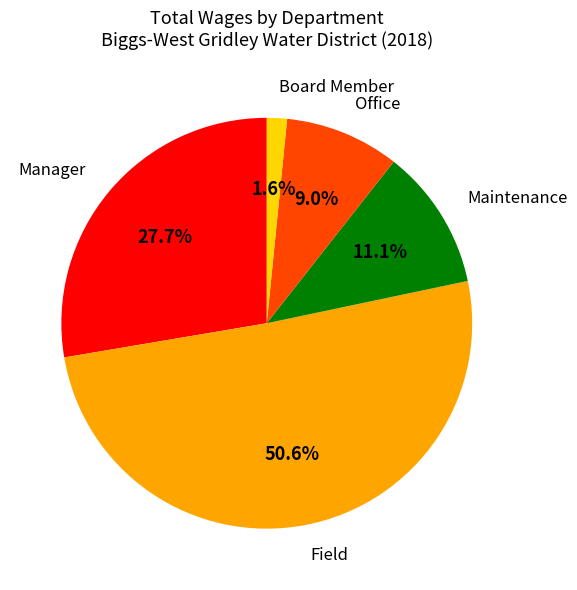

To the nearest percent, what is the difference between the Board Member and Manager slice percentages?

26%